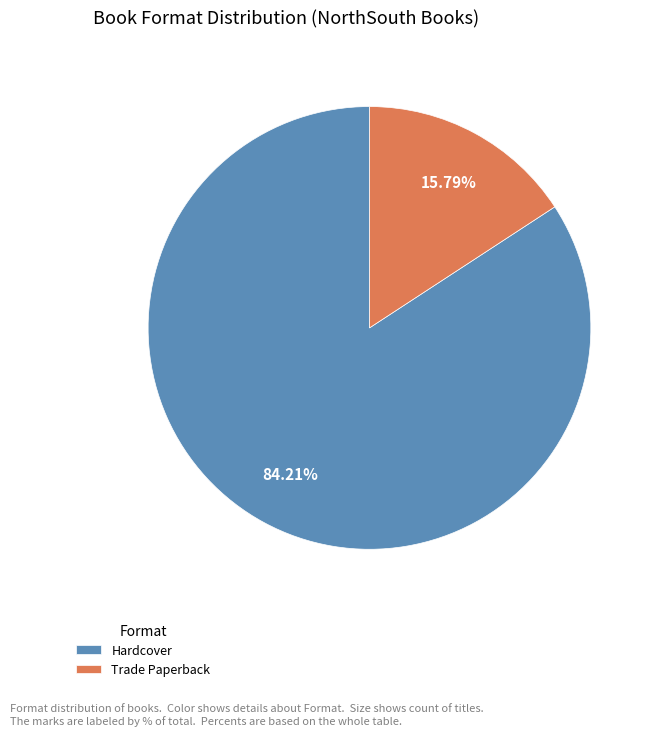

Does Trade Paperback represent more than half of the total?

No